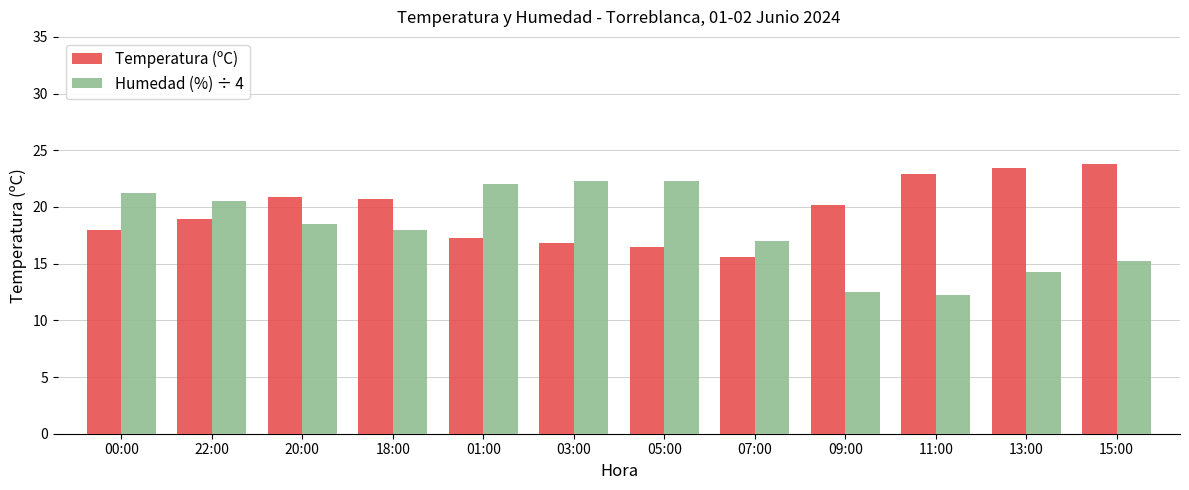

Where is Temperatura (ºC) nearest to the value 19?

22:00